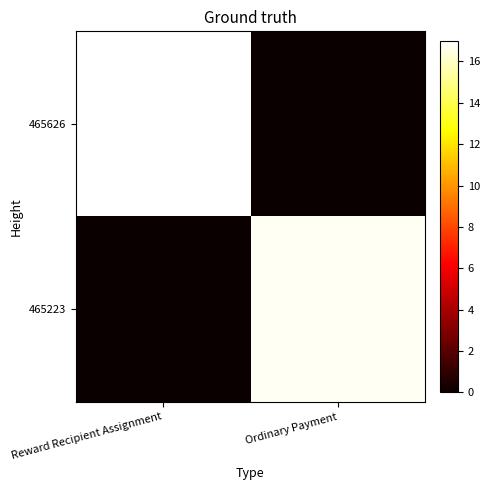

Reading left to right, transcribe all the data shown in this chart.

465626: Reward Recipient Assignment=17.0	Ordinary Payment=0.0
465223: Reward Recipient Assignment=0.0	Ordinary Payment=16.8